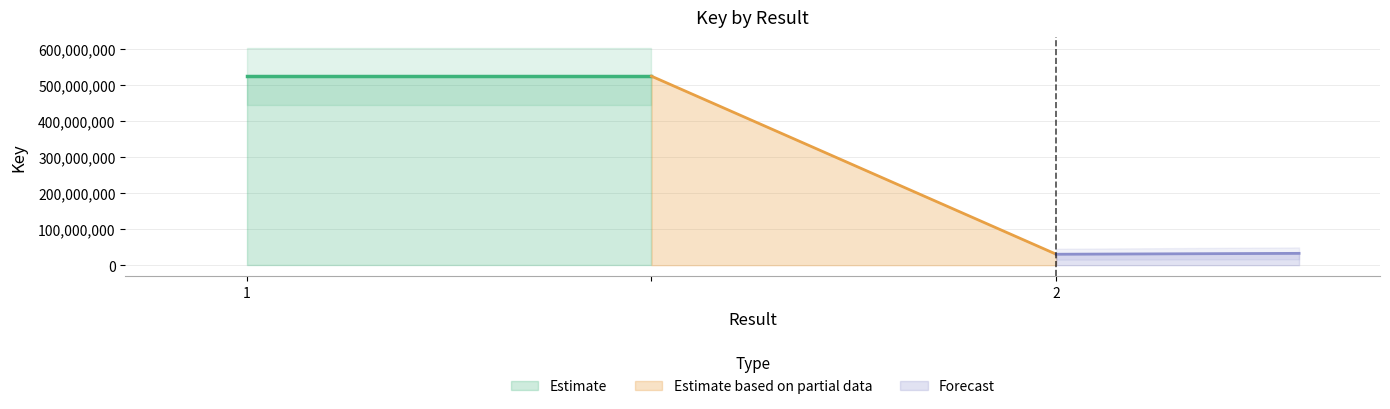

Does the chart display data point markers on the line(s)?

No